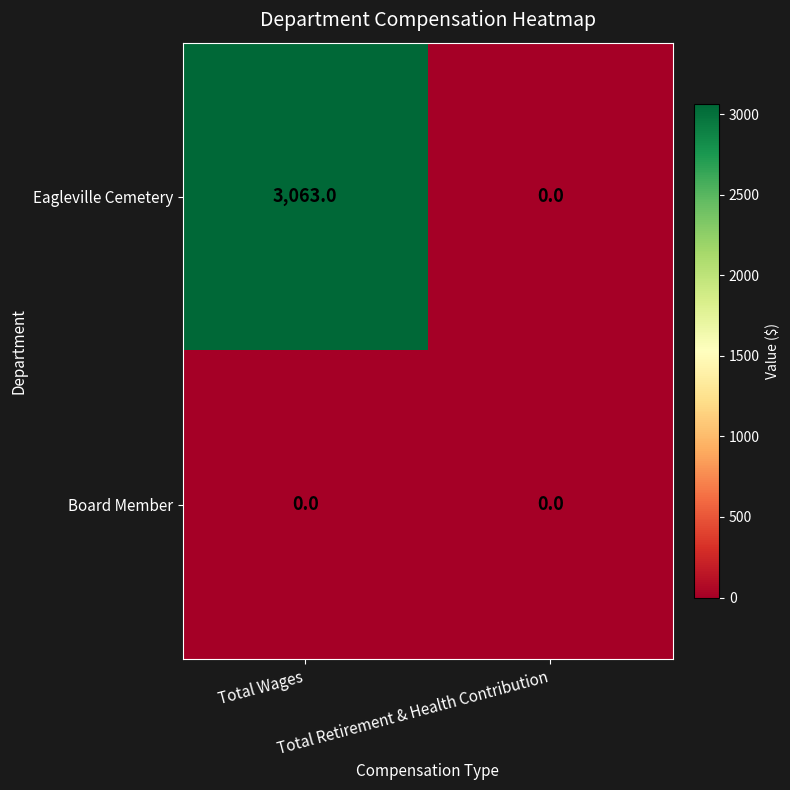

Which series has the widest spread of values?

Eagleville Cemetery